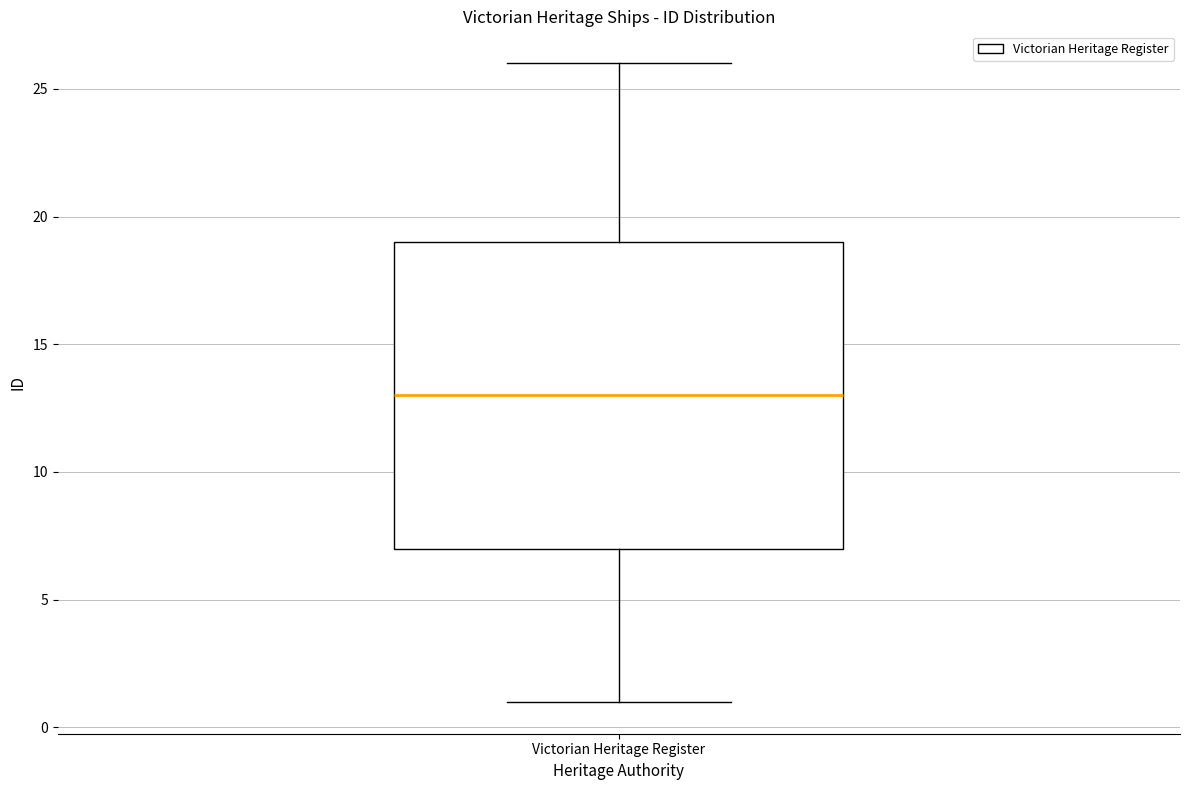

Read this box plot against the y-axis: the position of the median line, the range covered by the box, and the ends of both whiskers. The values are not printed on the chart, so give them approximately, as read against the axis.

median 13, box 7 to 19, whiskers 1 to 26